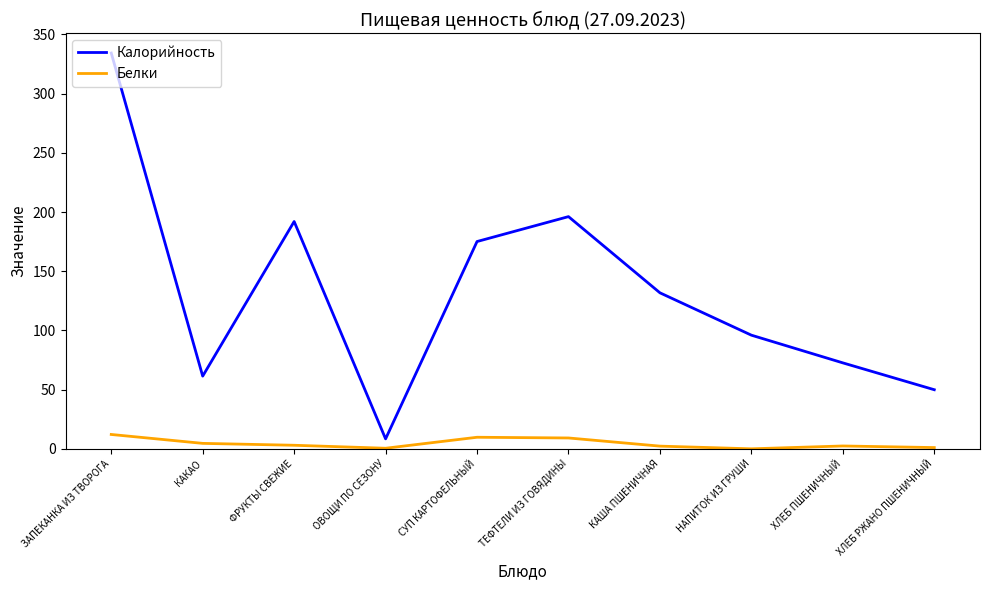

True or false: Калорийность and Белки cross at least once.

False